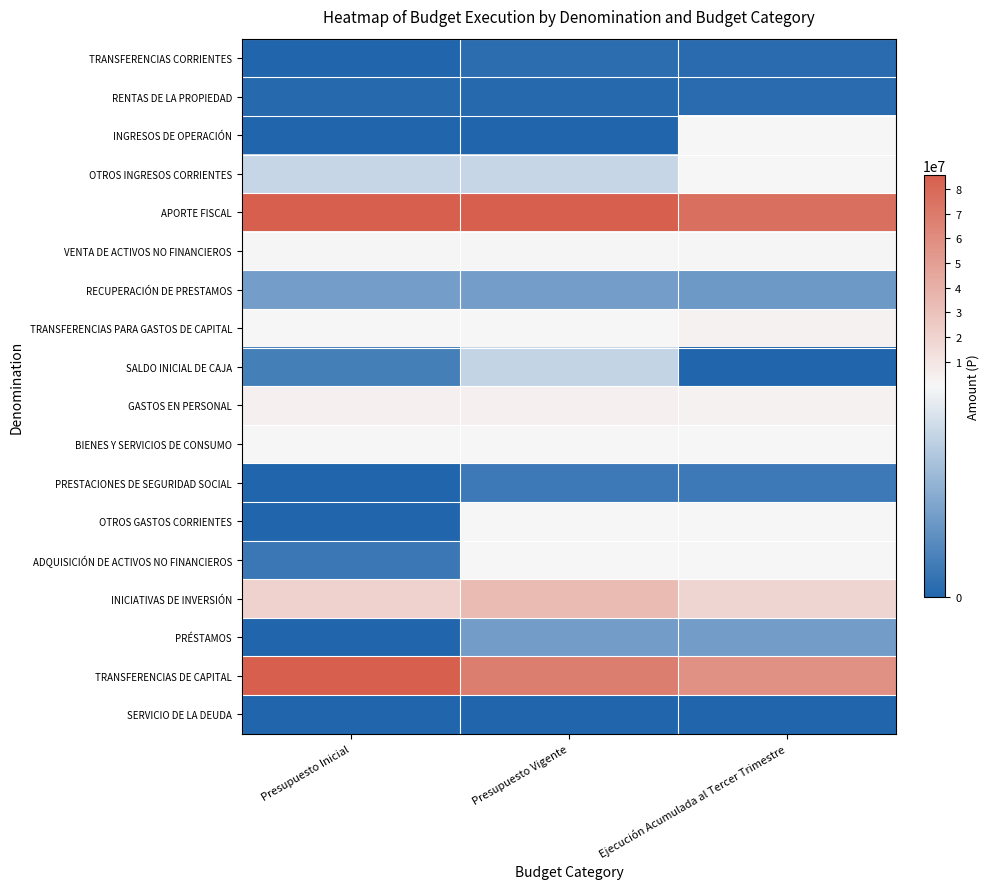

Reading right to left, what are all the values shown in this chart?

TRANSFERENCIAS CORRIENTES: Ejecución Acumulada al Tercer Trimestre=6010	Presupuesto Vigente=8010	Presupuesto Inicial=0
RENTAS DE LA PROPIEDAD: Ejecución Acumulada al Tercer Trimestre=5237	Presupuesto Vigente=3727	Presupuesto Inicial=3727
INGRESOS DE OPERACIÓN: Ejecución Acumulada al Tercer Trimestre=347503	Presupuesto Vigente=22	Presupuesto Inicial=22
OTROS INGRESOS CORRIENTES: Ejecución Acumulada al Tercer Trimestre=703984	Presupuesto Vigente=104150	Presupuesto Inicial=104150
APORTE FISCAL: Ejecución Acumulada al Tercer Trimestre=76207767	Presupuesto Vigente=105049153	Presupuesto Inicial=125875638
VENTA DE ACTIVOS NO FINANCIEROS: Ejecución Acumulada al Tercer Trimestre=805414	Presupuesto Vigente=1092673	Presupuesto Inicial=1092673
RECUPERACIÓN DE PRESTAMOS: Ejecución Acumulada al Tercer Trimestre=47291	Presupuesto Vigente=53087	Presupuesto Inicial=53087
TRANSFERENCIAS PARA GASTOS DE CAPITAL: Ejecución Acumulada al Tercer Trimestre=2889317	Presupuesto Vigente=694998	Presupuesto Inicial=694998
SALDO INICIAL DE CAJA: Ejecución Acumulada al Tercer Trimestre=0	Presupuesto Vigente=101050	Presupuesto Inicial=23000
GASTOS EN PERSONAL: Ejecución Acumulada al Tercer Trimestre=2956821	Presupuesto Vigente=3869436	Presupuesto Inicial=3571082
BIENES Y SERVICIOS DE CONSUMO: Ejecución Acumulada al Tercer Trimestre=457719	Presupuesto Vigente=560153	Presupuesto Inicial=426636
PRESTACIONES DE SEGURIDAD SOCIAL: Ejecución Acumulada al Tercer Trimestre=18036	Presupuesto Vigente=18038	Presupuesto Inicial=0
OTROS GASTOS CORRIENTES: Ejecución Acumulada al Tercer Trimestre=285297	Presupuesto Vigente=168658	Presupuesto Inicial=10
ADQUISICIÓN DE ACTIVOS NO FINANCIEROS: Ejecución Acumulada al Tercer Trimestre=162532	Presupuesto Vigente=387177	Presupuesto Inicial=16646
INICIATIVAS DE INVERSIÓN: Ejecución Acumulada al Tercer Trimestre=19494822	Presupuesto Vigente=33976575	Presupuesto Inicial=20621387
PRÉSTAMOS: Ejecución Acumulada al Tercer Trimestre=51223	Presupuesto Vigente=51224	Presupuesto Inicial=0
TRANSFERENCIAS DE CAPITAL: Ejecución Acumulada al Tercer Trimestre=57549928	Presupuesto Vigente=68075273	Presupuesto Inicial=103211198
SERVICIO DE LA DEUDA: Ejecución Acumulada al Tercer Trimestre=0	Presupuesto Vigente=336	Presupuesto Inicial=336